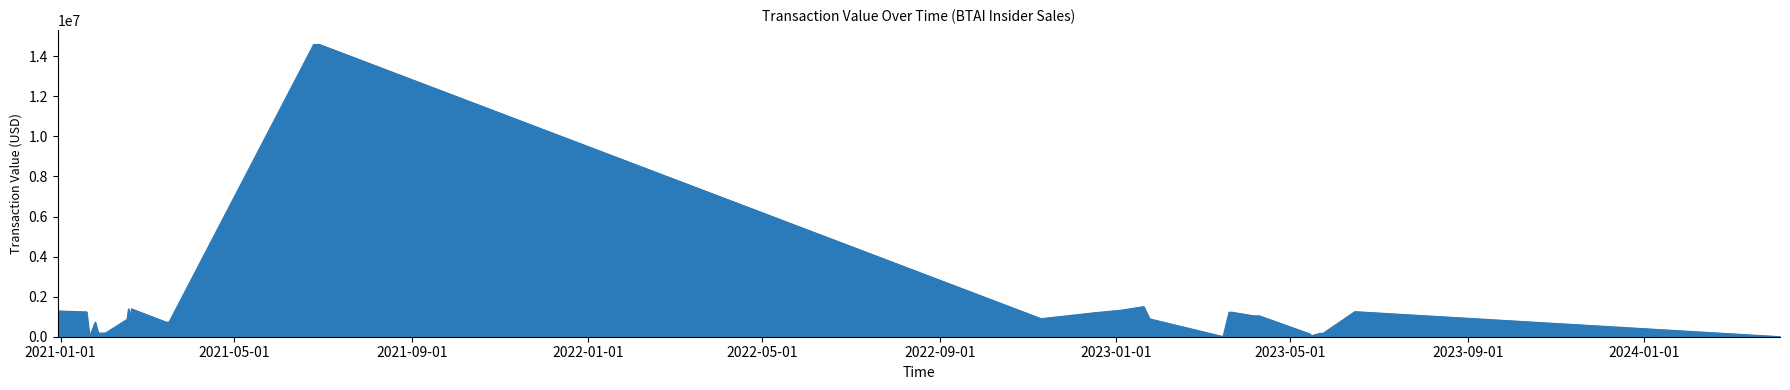

What is the difference between the maximum and minimum values?

14589493